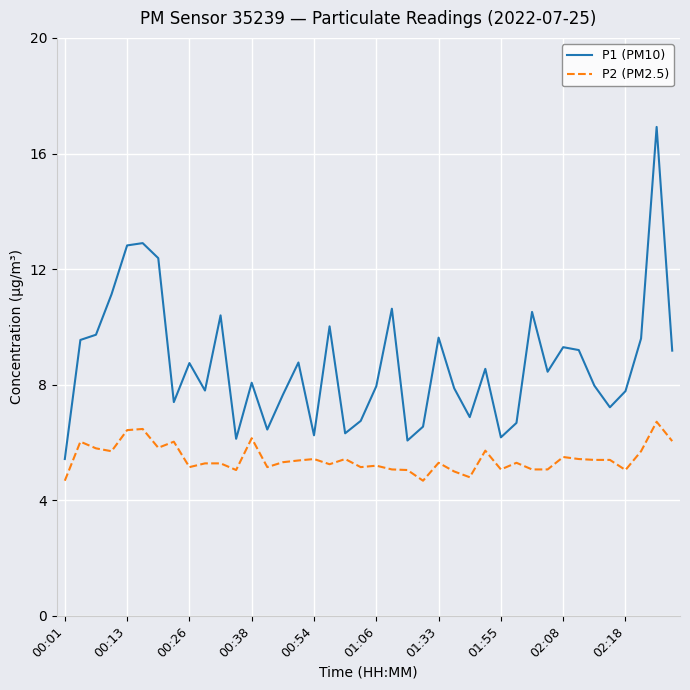

What is the minimum value for P2 (PM2.5)?

4.7